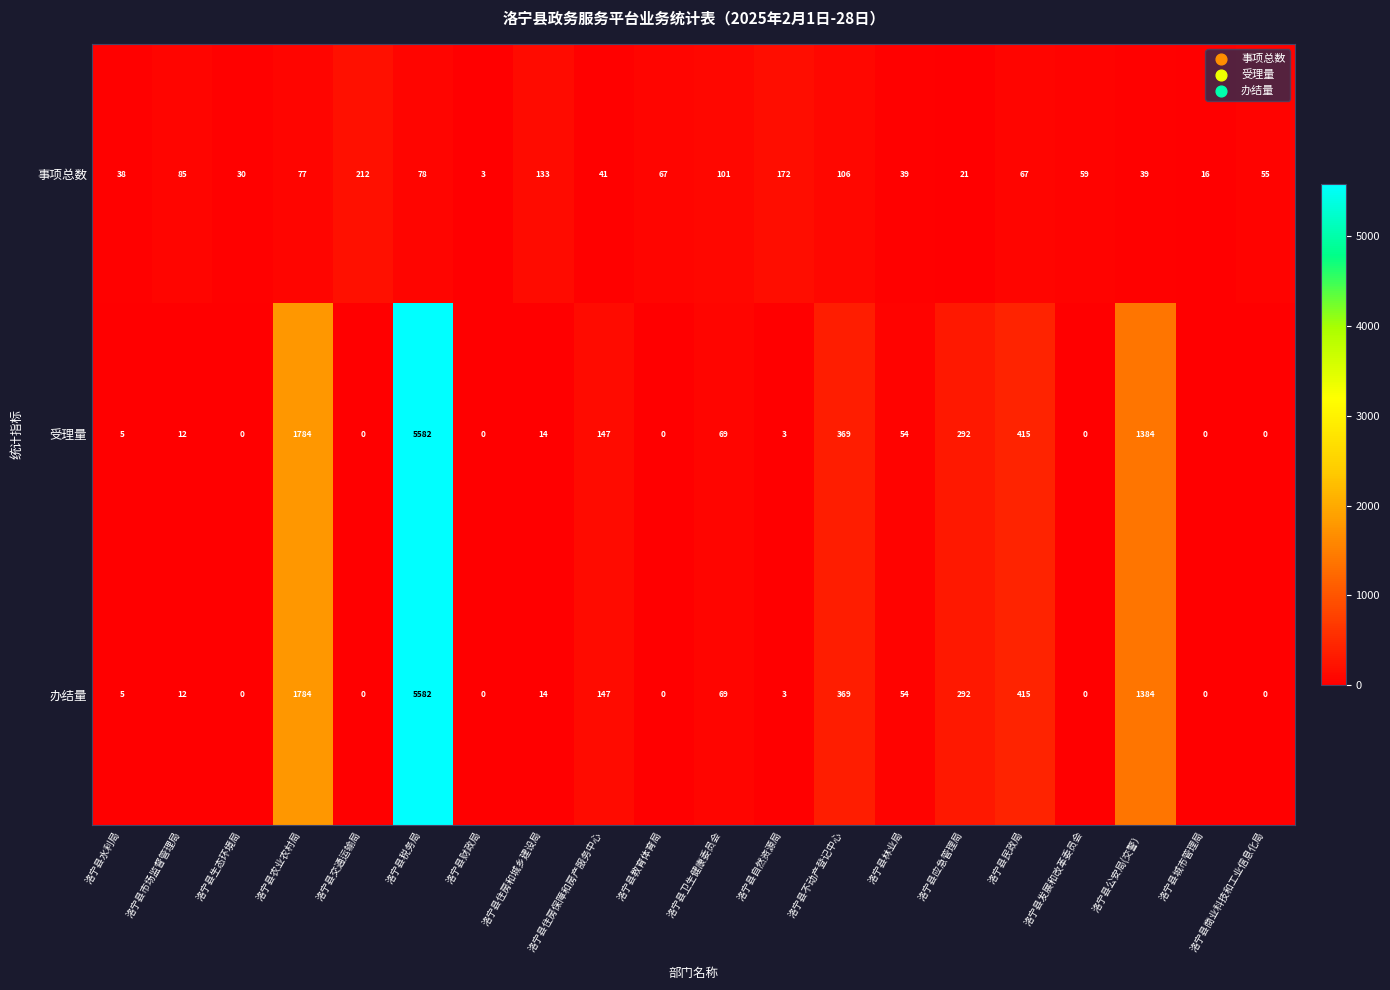

What is the maximum value for 受理量?

5582